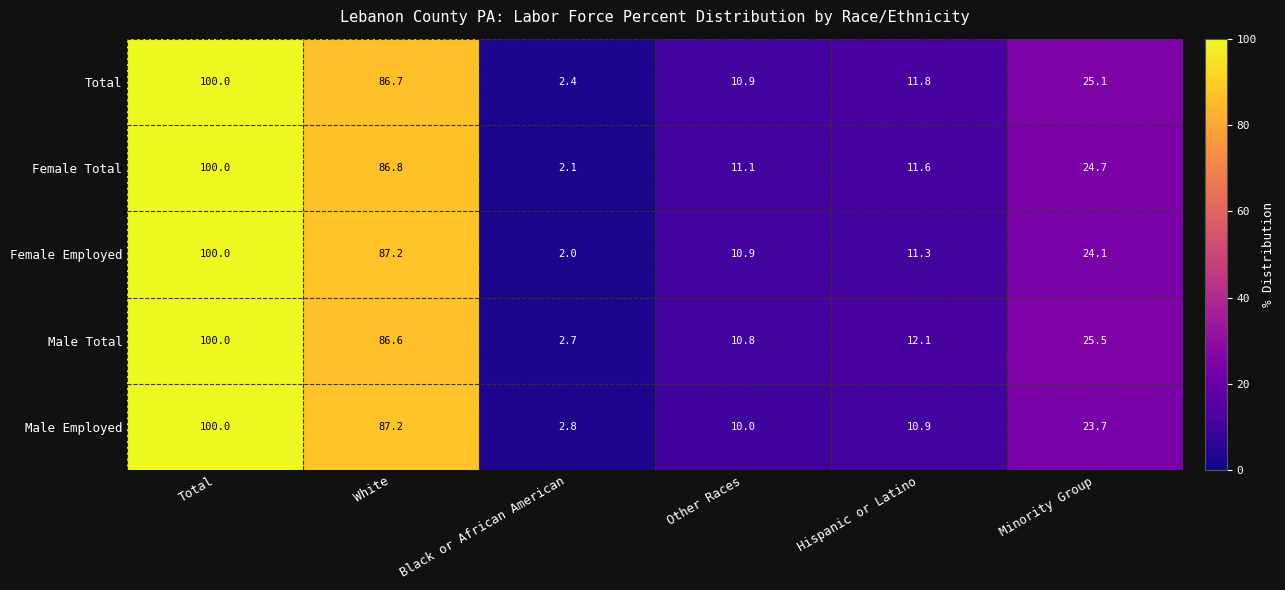

Which series has the largest range (max minus min)?

Female Employed